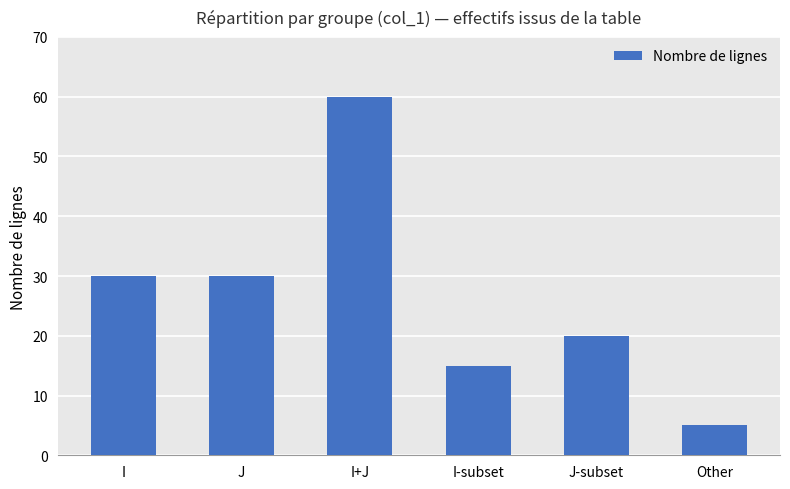

What position from the right is J-subset?

2